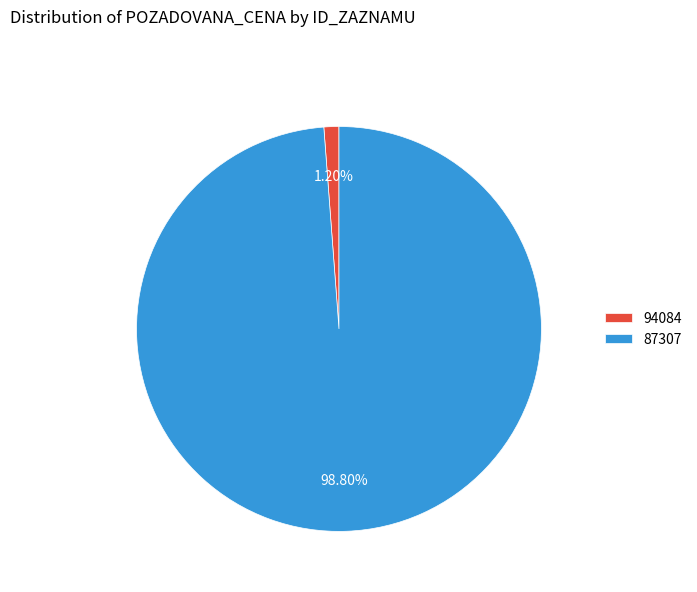

What portion of the pie excludes 87307?

1.2%